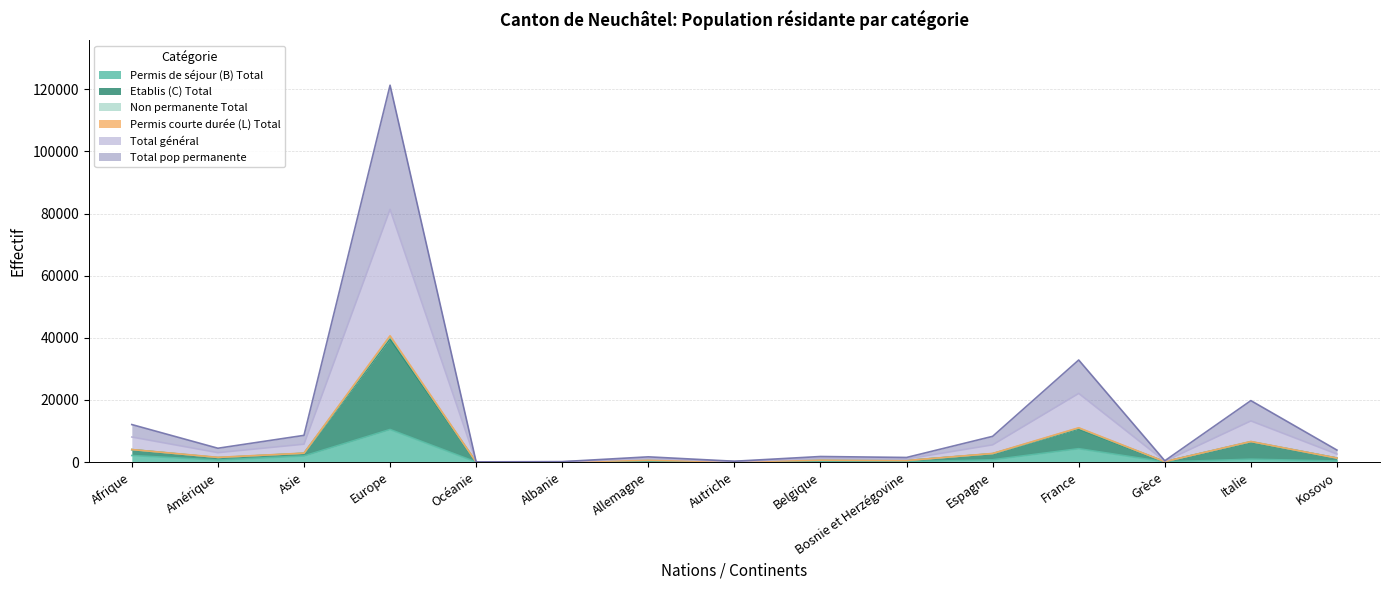

Which category has the highest value in the Permis de séjour (B) Total series?

Europe